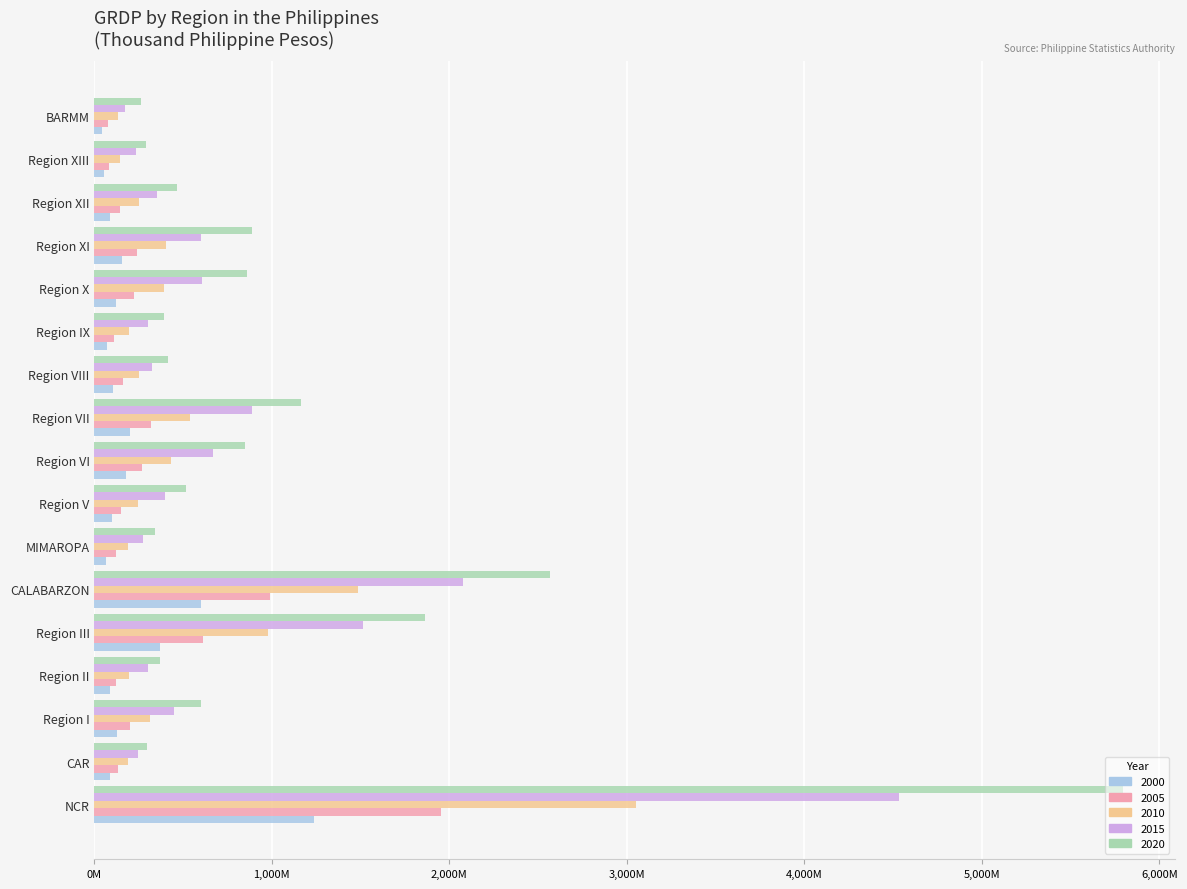

What is the highest value of the 2020 series?

5797058343.2